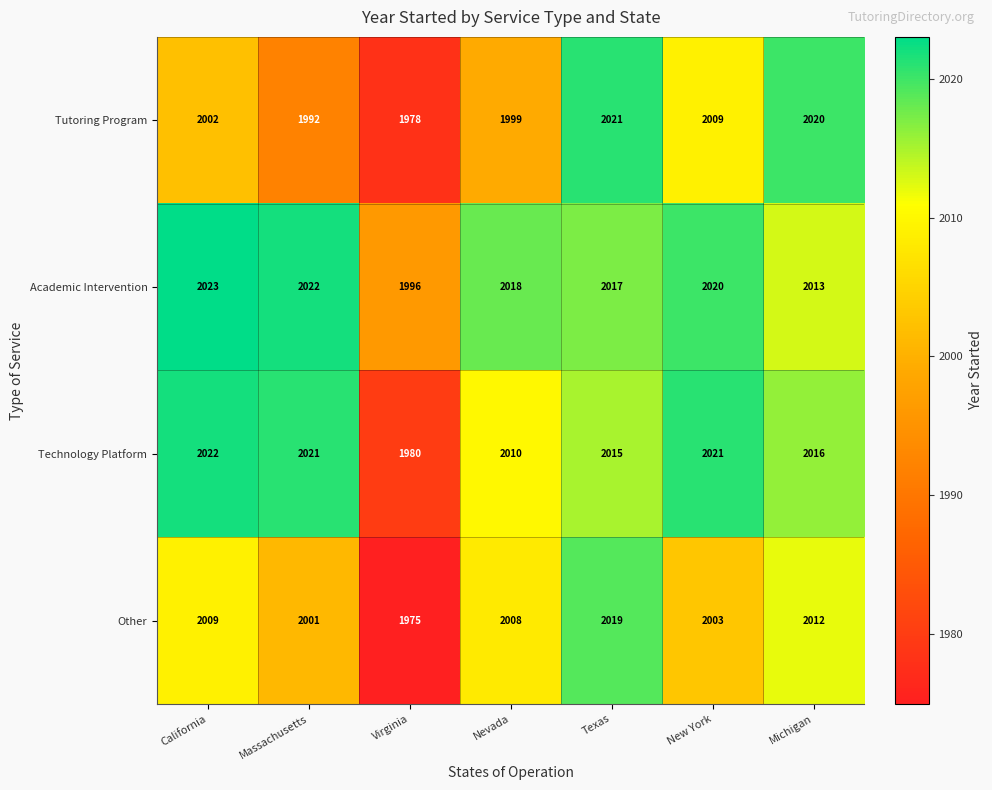

At Virginia, list the series in order from largest to smallest.

Academic Intervention, Technology Platform, Tutoring Program, Other